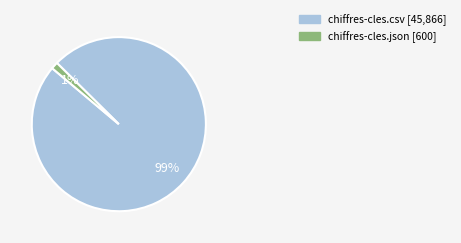

Does chiffres-cles.csv account for over 50% of the chart?

Yes